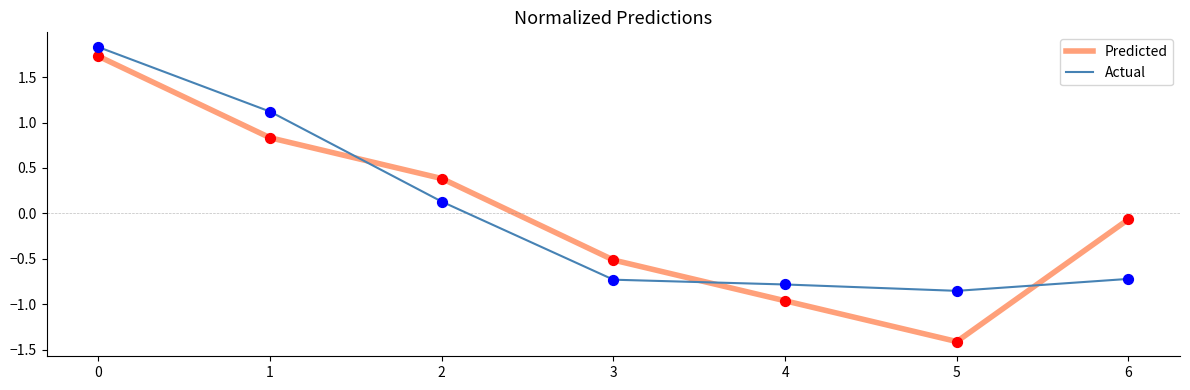

What is the total value across all series at 6?

-0.8